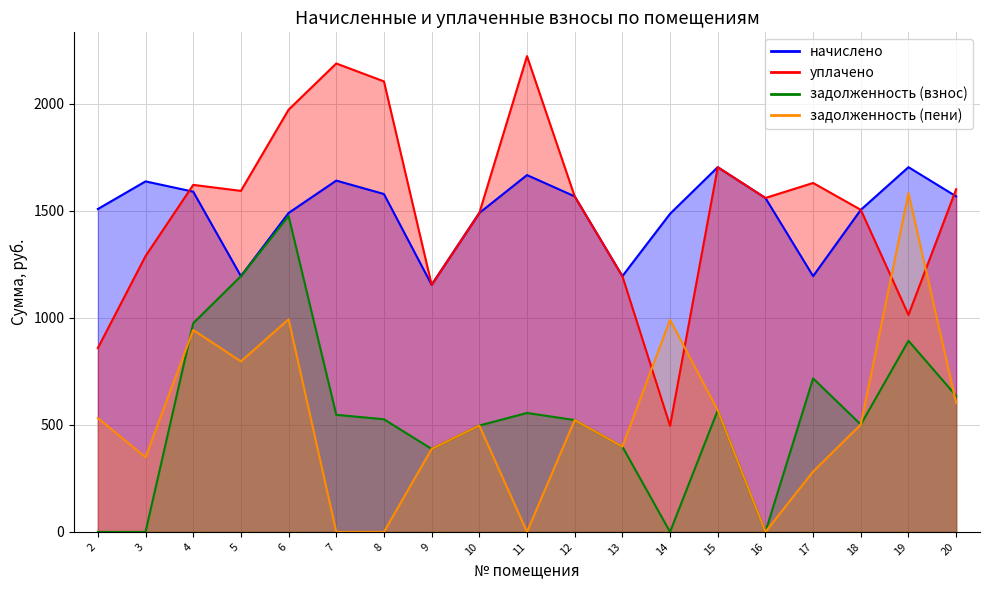

List the labels in order of задолженность (взнос) value, largest first.

6, 5, 4, 19, 17, 20, 15, 11, 7, 8, 12, 18, 10, 13, 9, 2, 3, 14, 16